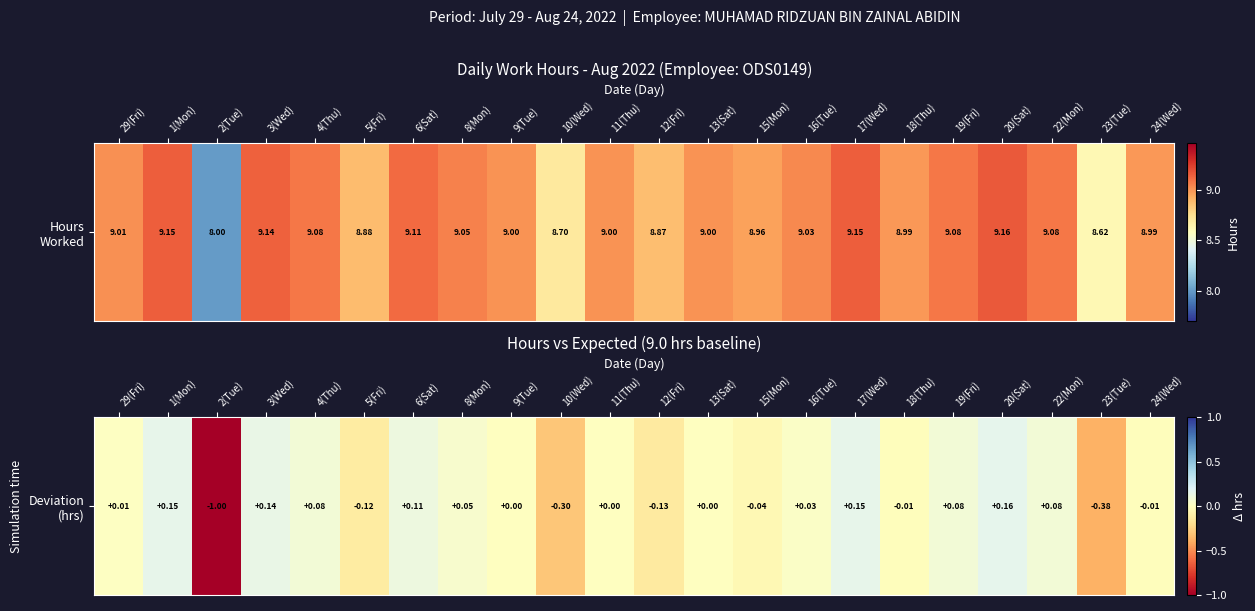

True or false: the data shows 0.1 at 22(Mon).

True